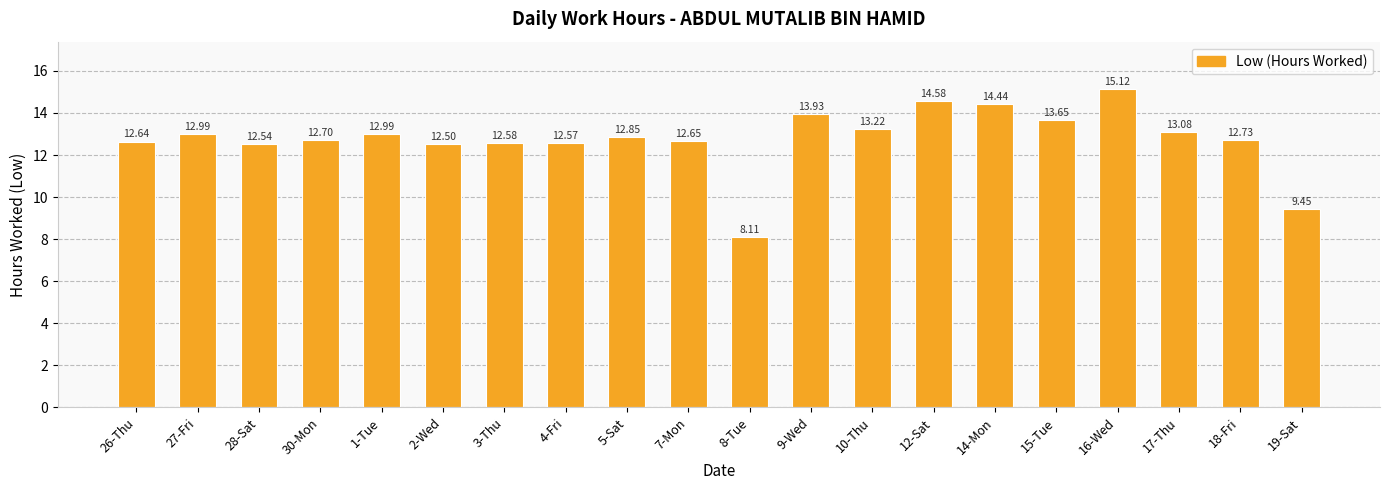

What position from the left is 10-Thu?

13